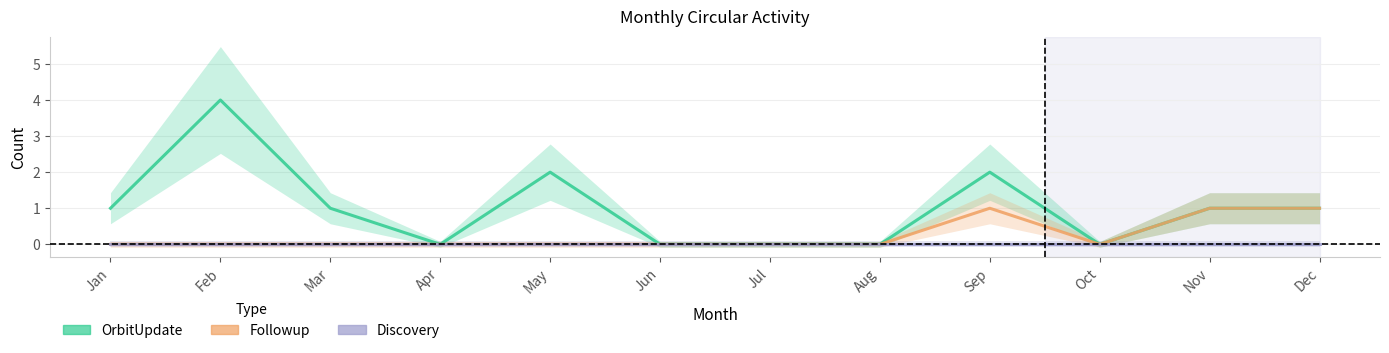

Does the chart display data point markers on the line(s)?

No